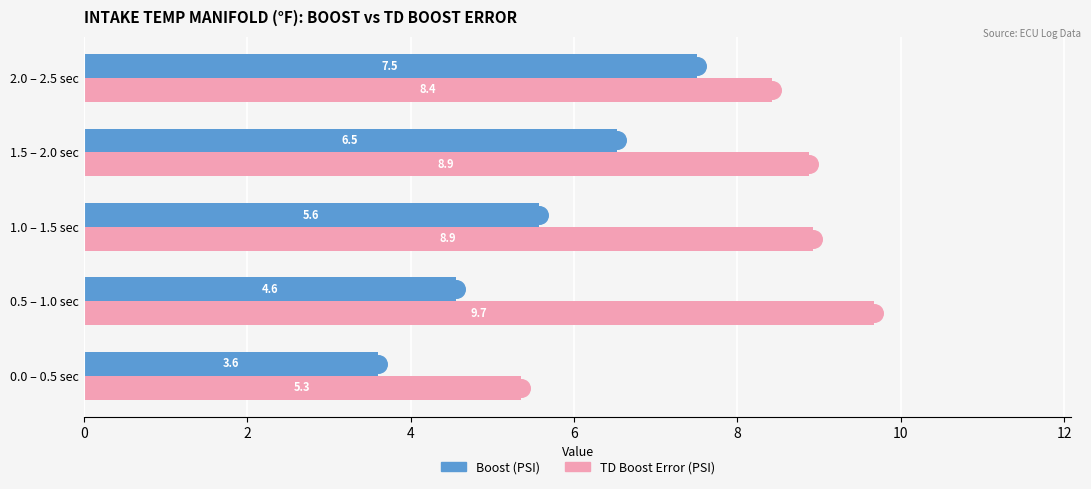

At how many categories does at least one series exceed 4?

5